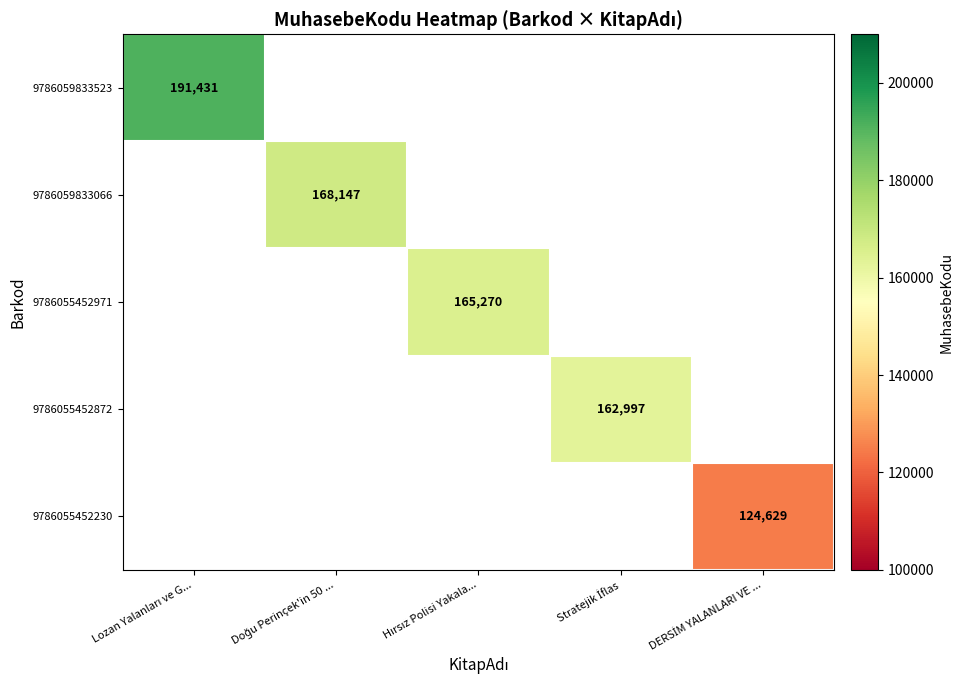

Which label corresponds to the smallest value in the chart?

DERSİM YALANLARI VE ...